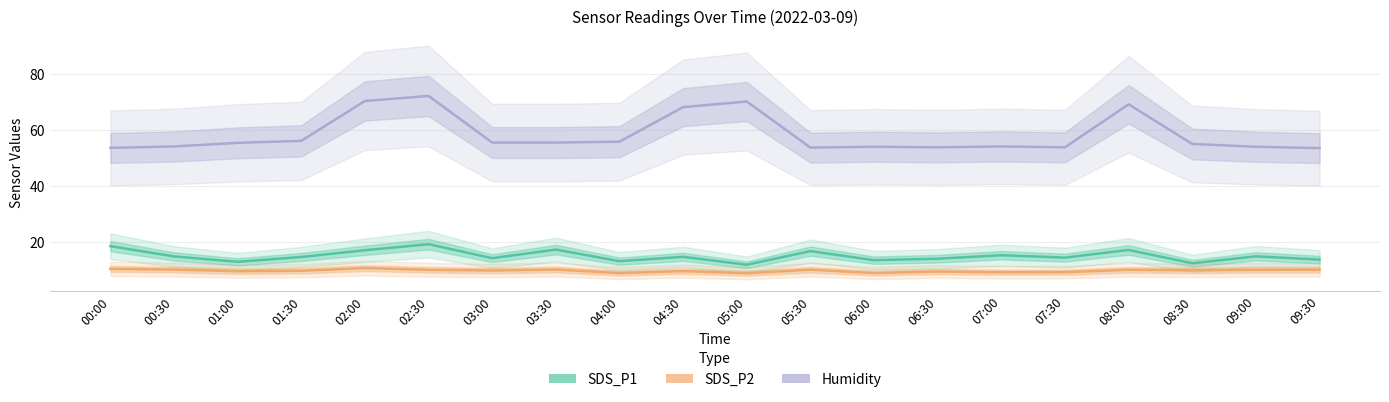

How many interior local peaks does the SDS_P2 series have?

6